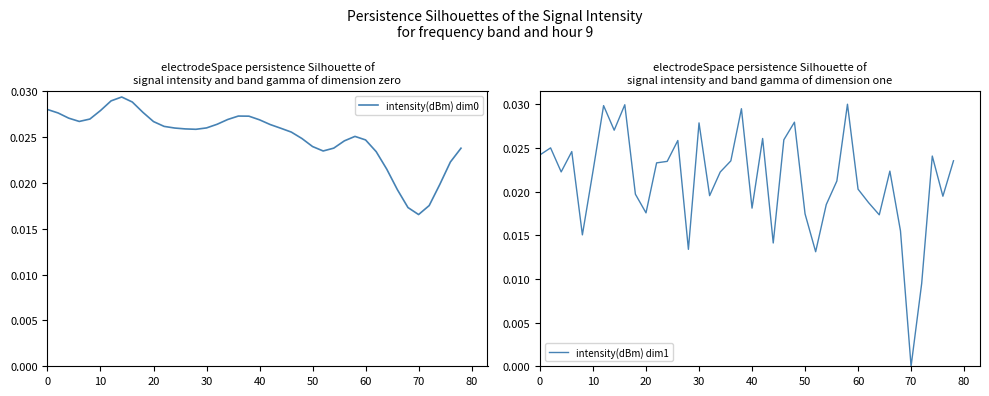

At which label is intensity(dBm) dim0 closest to 0?

70